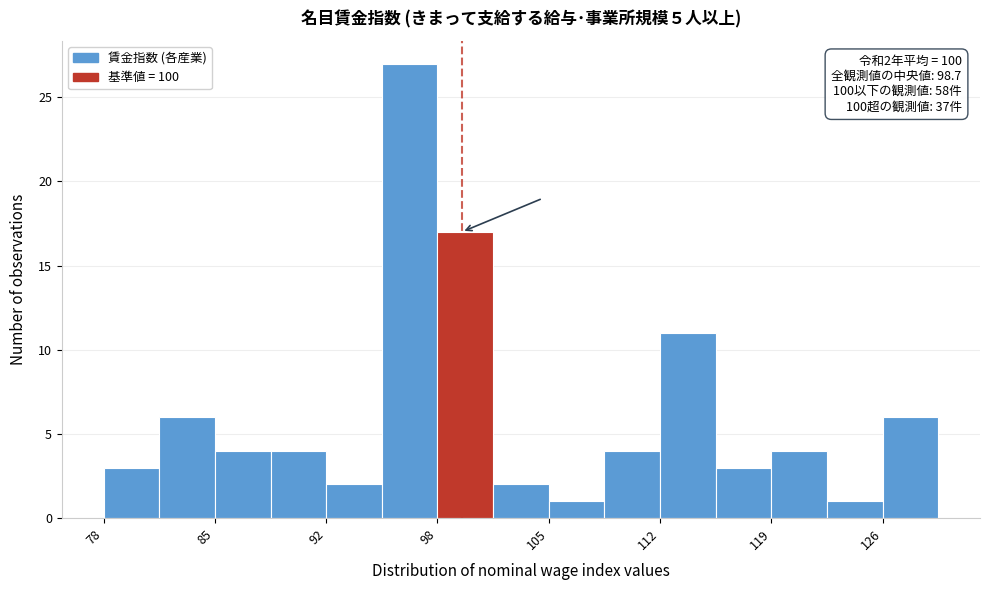

Around what value on the x-axis is the tallest bar? Give the approximate position of its centre, as read against the axis.

97